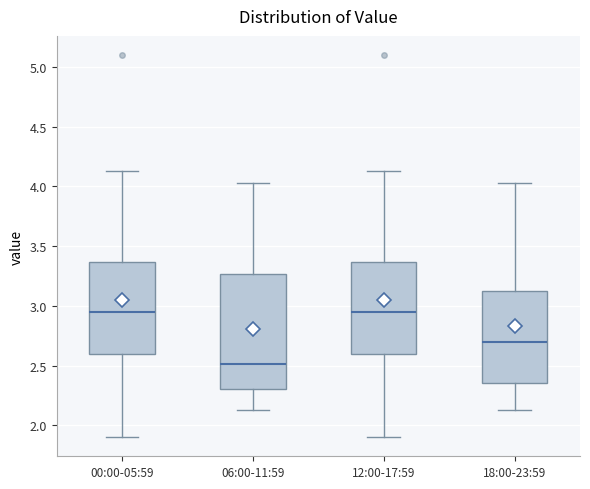

Reading left to right, read every box against the y-axis: the position of its median line, the range the box covers, and the ends of its whiskers. The values are not printed on the chart, so give them approximately, as read against the axis.

00:00-05:59: median 2.95, box 2.60 to 3.35, whiskers 1.90 to 4.15
06:00-11:59: median 2.50, box 2.30 to 3.25, whiskers 2.15 to 4.05
12:00-17:59: median 2.95, box 2.60 to 3.35, whiskers 1.90 to 4.15
18:00-23:59: median 2.70, box 2.35 to 3.10, whiskers 2.15 to 4.05